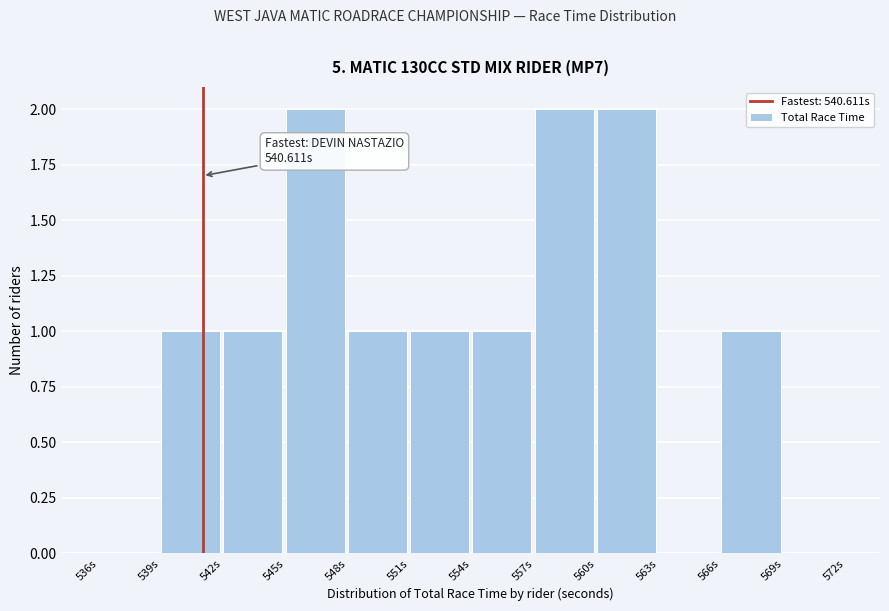

Reading left to right, extract all data points from this chart.

536s=0	539s=1	542s=1	545s=2	548s=1	551s=1	554s=1	557s=2	560s=2	563s=0	566s=1	569s=0